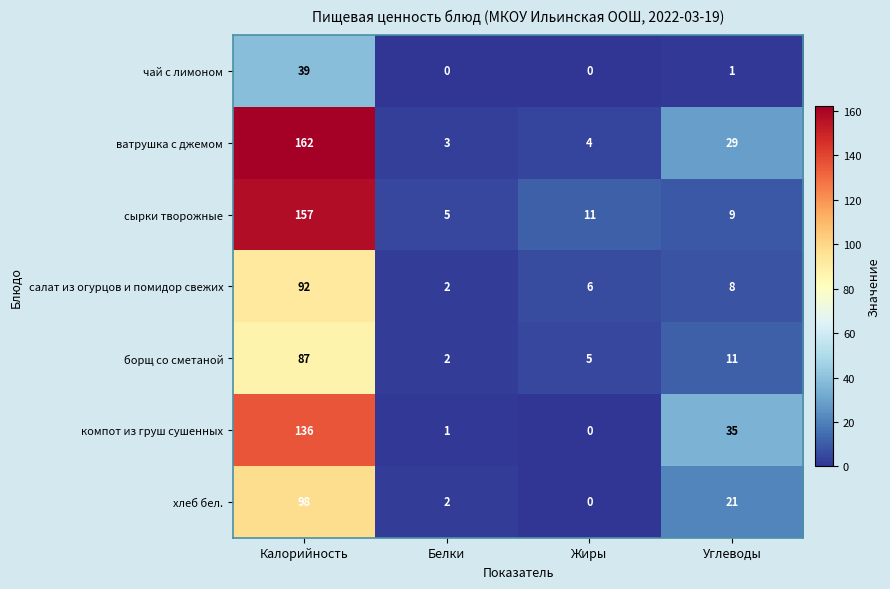

Where is чай с лимоном nearest to the value 19?

Углеводы